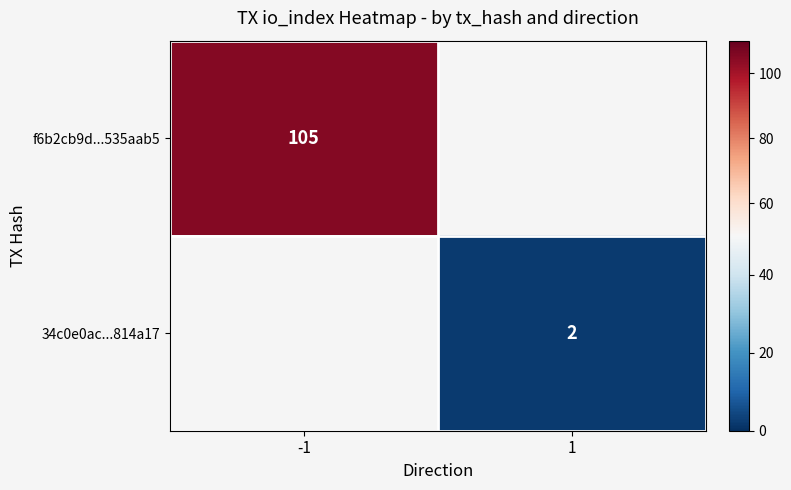

The value of f6b2cb9d...535aab5 at -1 is 49. True or false?

False